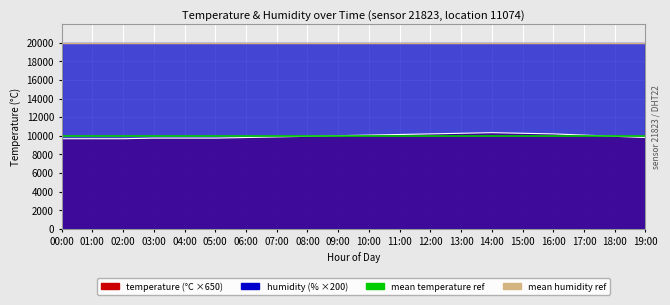

The chart shows a value of 9750 at 03:00. True or false?

True